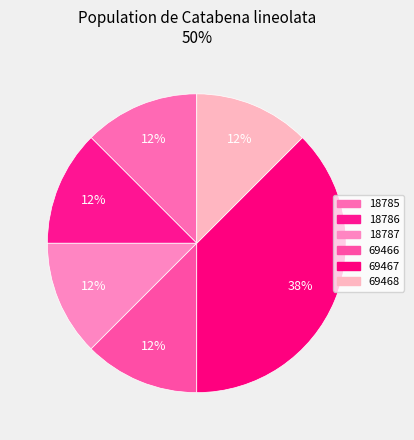

Is it true that 18785 is 12% of the pie?

True